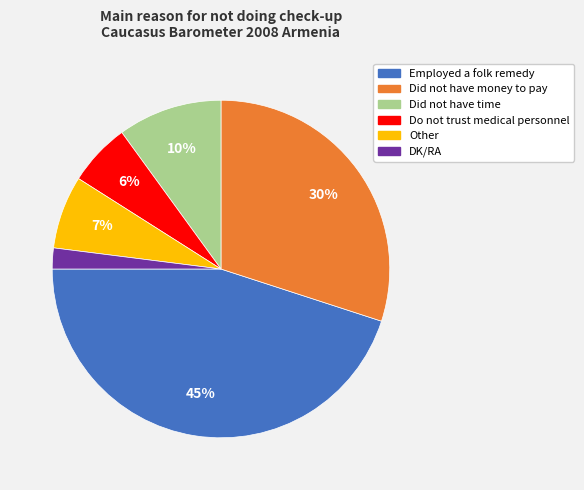

To the nearest percent, what is the average slice percentage?

17%